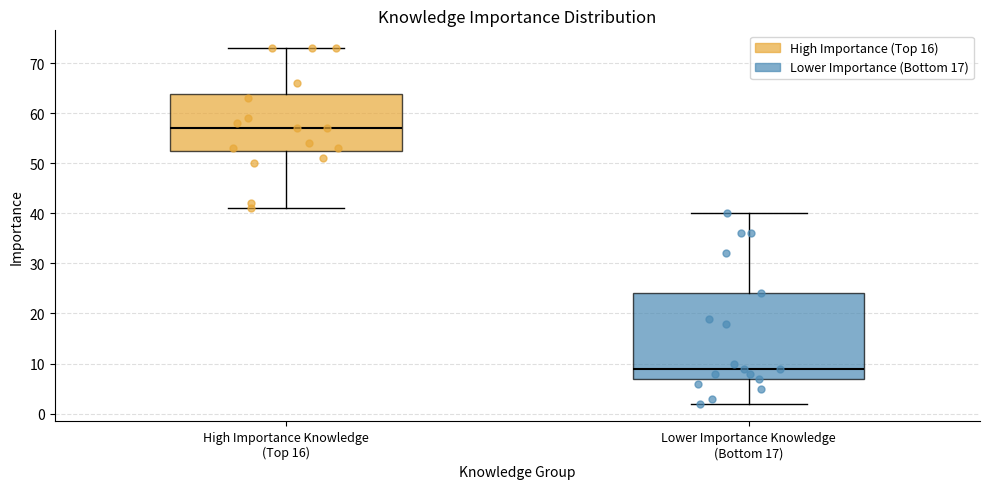

Reading left to right, read every box against the y-axis: the position of its median line, the range the box covers, and the ends of its whiskers. The values are not printed on the chart, so give them approximately, as read against the axis.

High Importance Knowledge (Top 16): median 57, box 53 to 64, whiskers 41 to 73
Lower Importance Knowledge (Bottom 17): median 9, box 7 to 24, whiskers 2 to 40